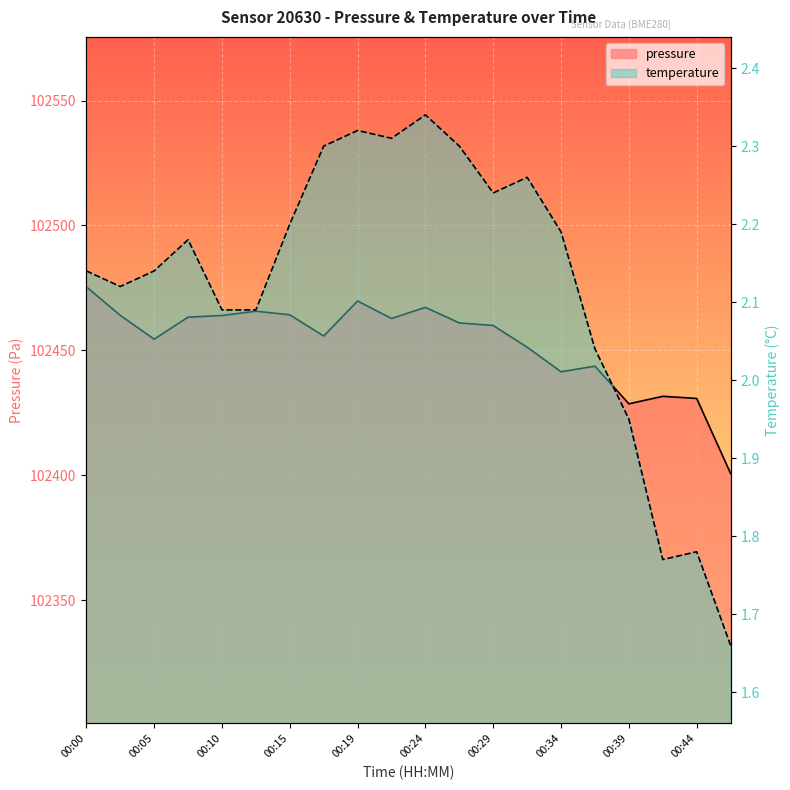

Which category has the lowest value across all series?

00:46